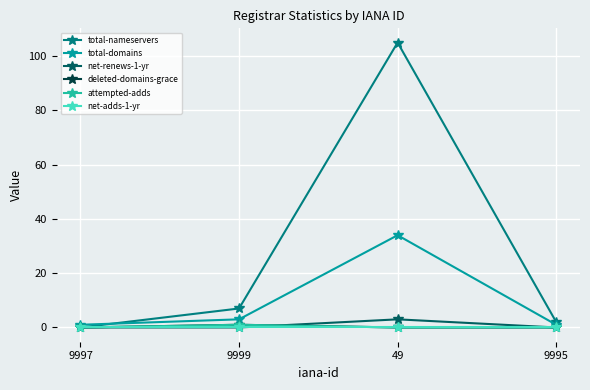

What is the sum of all deleted-domains-grace values?

1